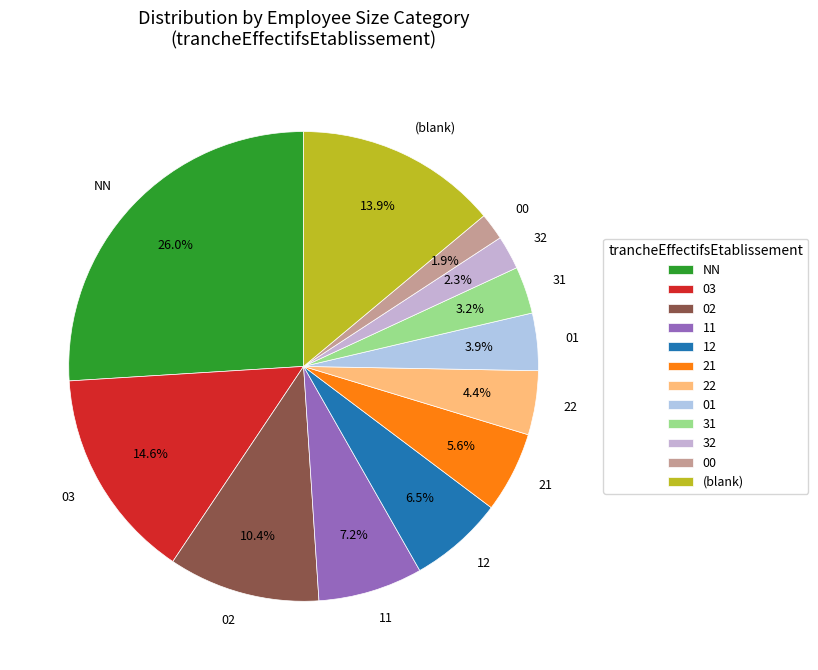

What portion of the pie excludes NN?

74.0%